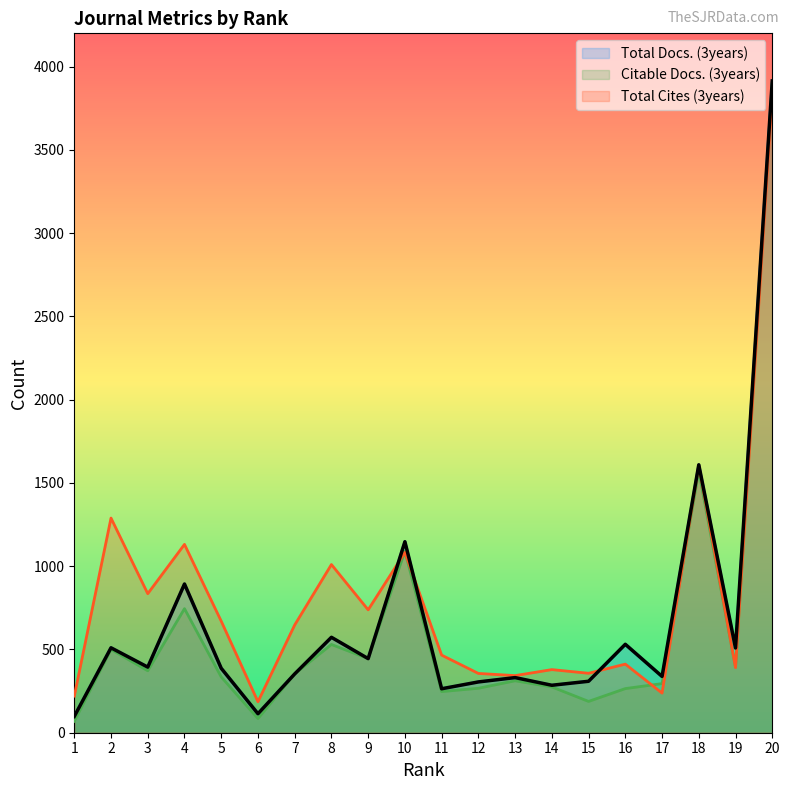

What is the maximum value for Total Docs. (3years)?

3914